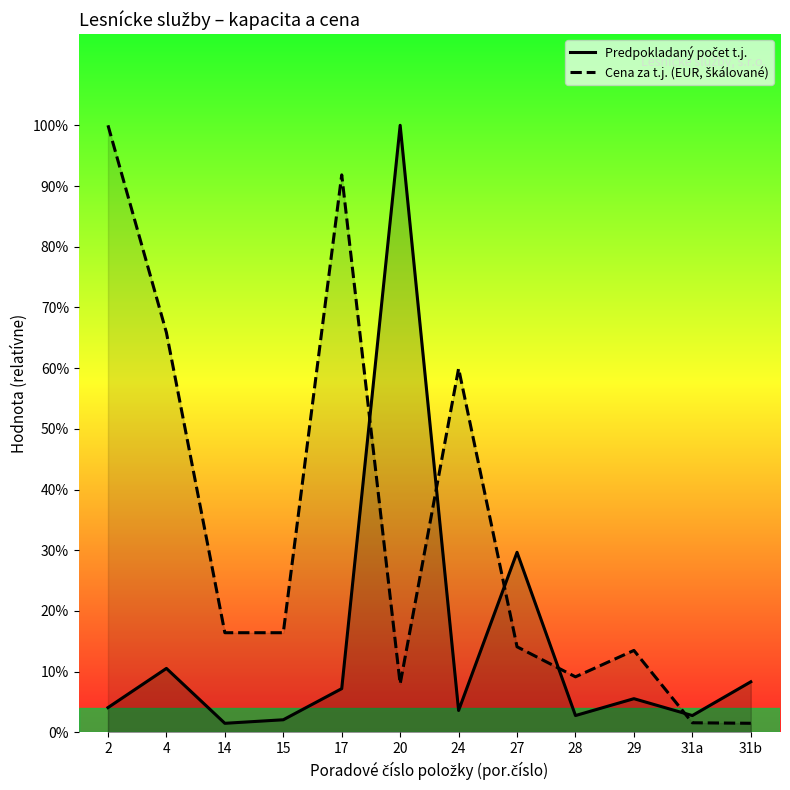

Which has a higher value, 14 or 28?

28